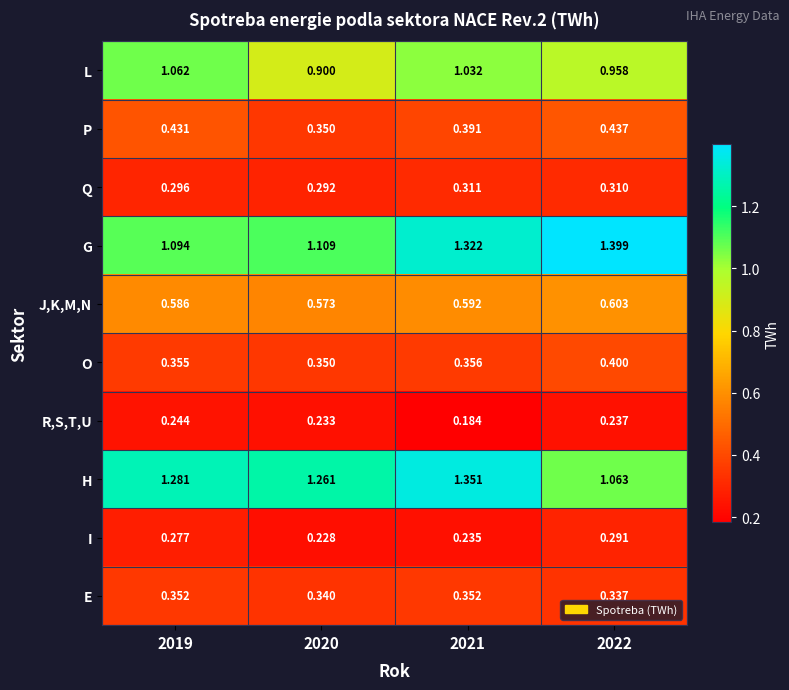

Which category has the lowest value across all series?

2021